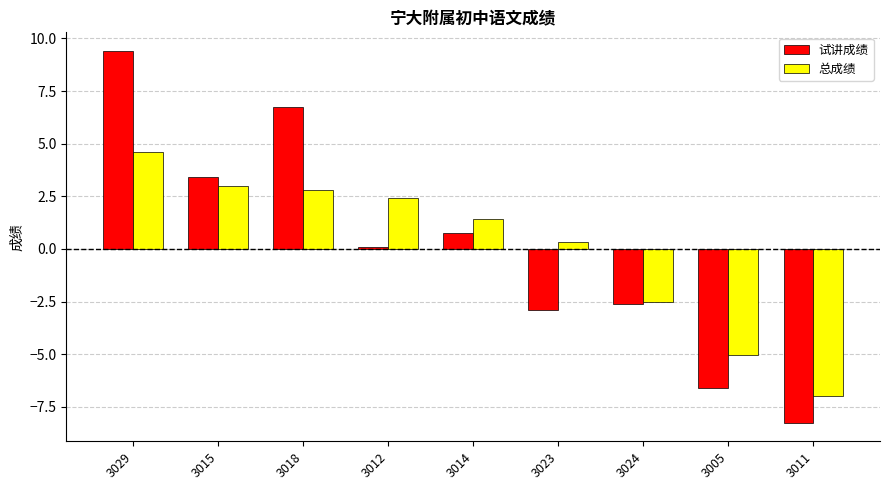

How many bars are there in each group?

2